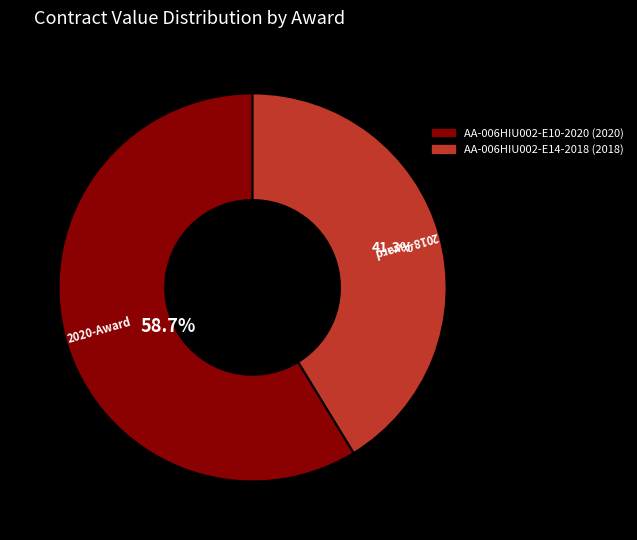

To the nearest percent, what percentage of the pie is AA-006HIU002-E10-2020 (2020)?

59%